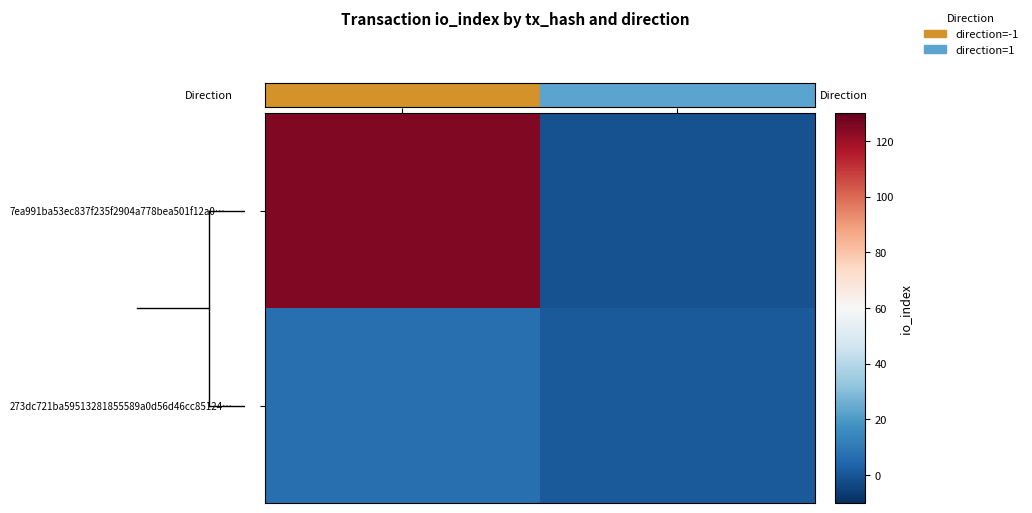

List the series in order of their peak value, highest first.

7ea991ba53ec837f235f2904a778bea501f12a0…, 273dc721ba59513281855589a0d56d46cc85124…